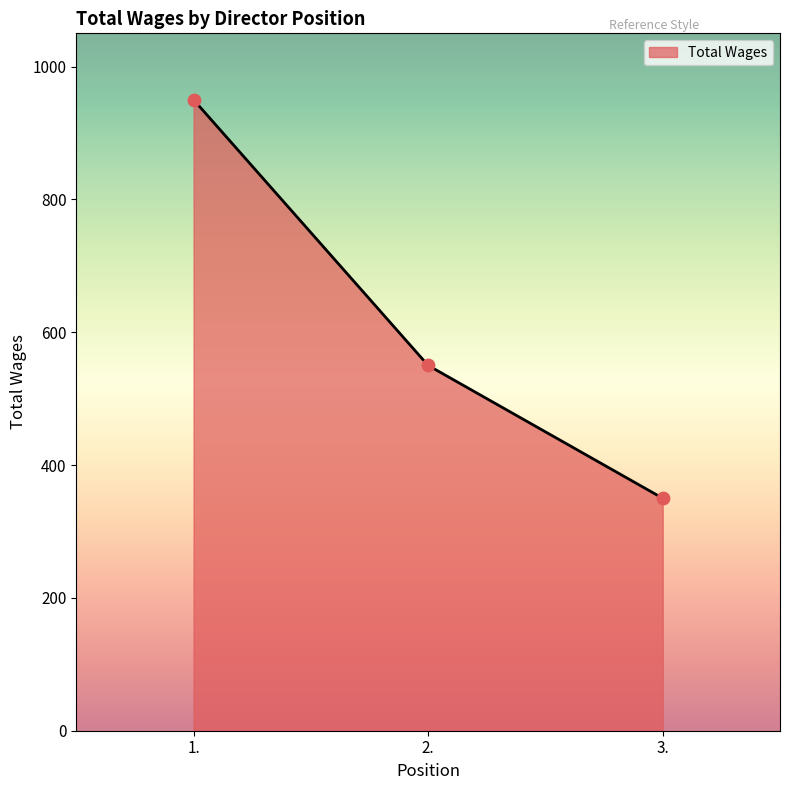

Which has a higher value, 1. or 3.?

1.